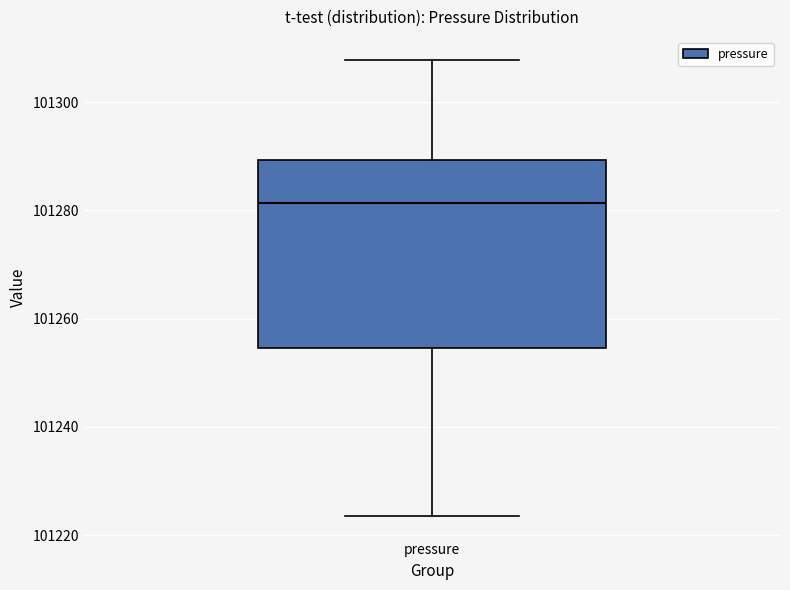

Transcribe this box plot: give where the median line is, the range the box spans, and where the two whiskers end, as read against the y-axis. The values are not printed on the chart, so give them approximately, as read against the axis.

median 101282, box 101254 to 101290, whiskers 101224 to 101308